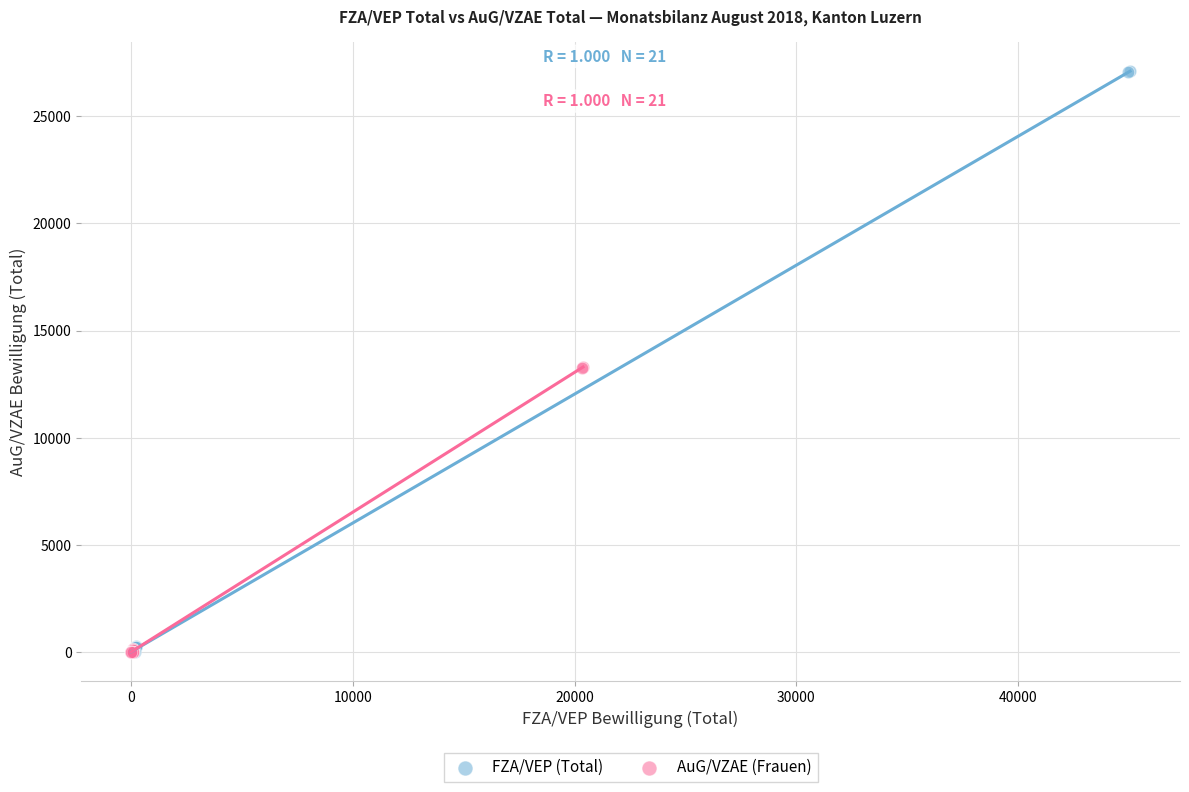

Which series has the largest Y range (max minus min)?

FZA/VEP (Total)